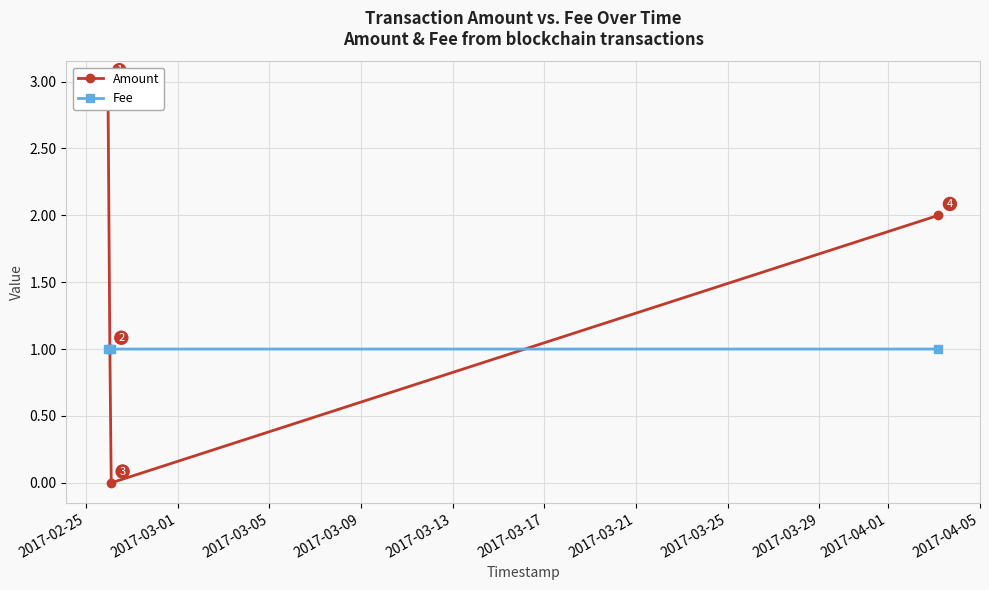

What is the value of the Fee point at the 3rd from the left?

1.0